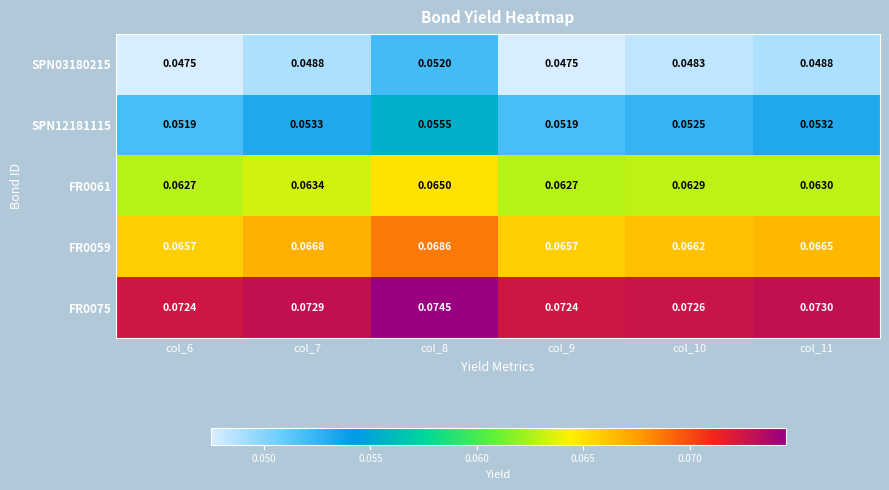

Which series has the widest spread of values?

SPN03180215